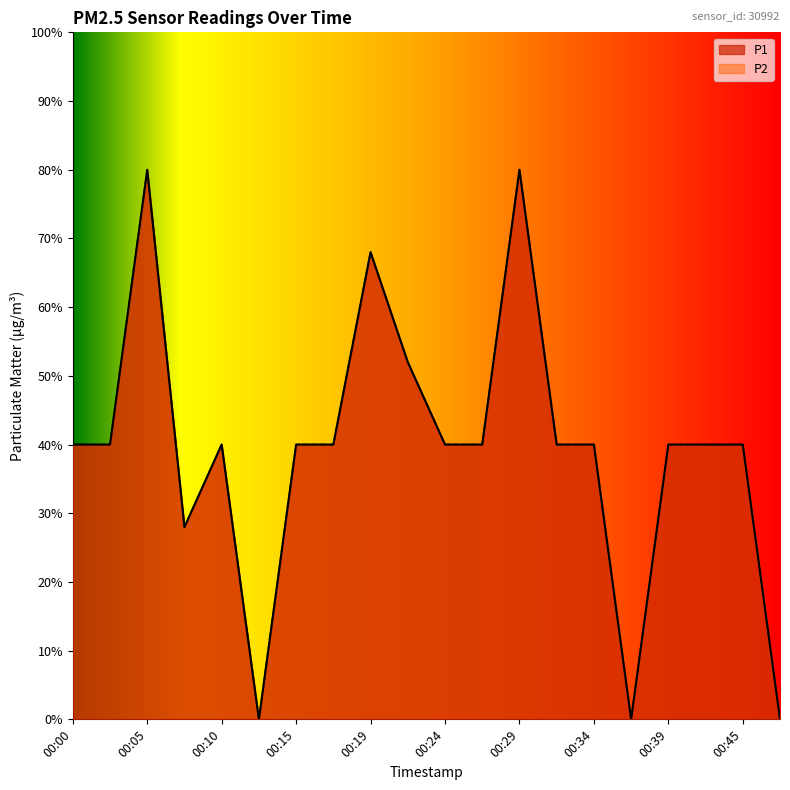

What value does the P1 series have at 00:32?

0.4